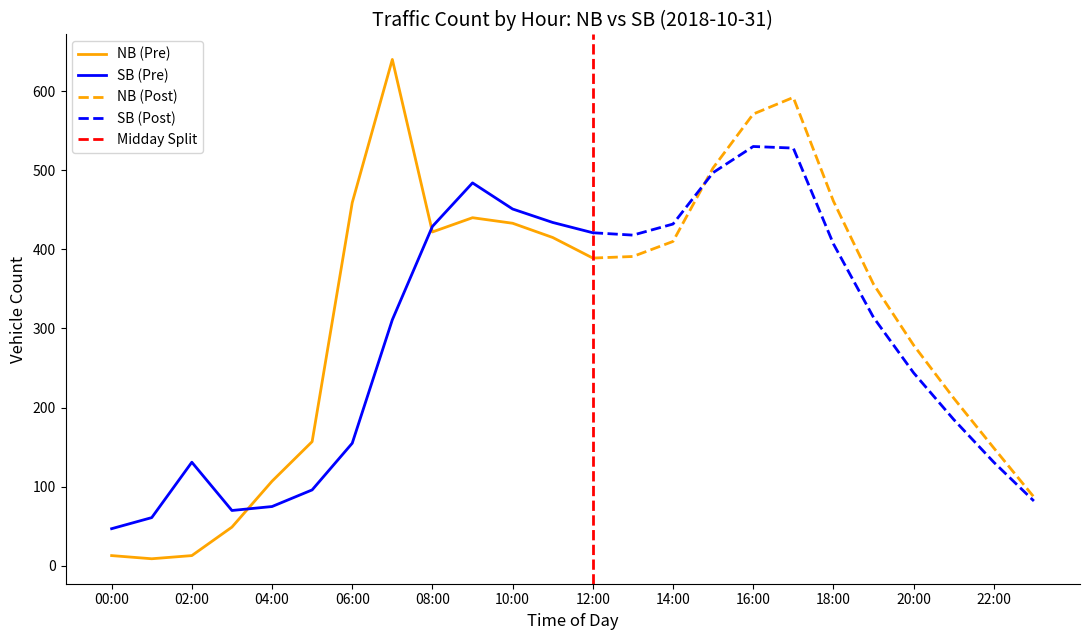

Which series has the largest total across all categories?

NB